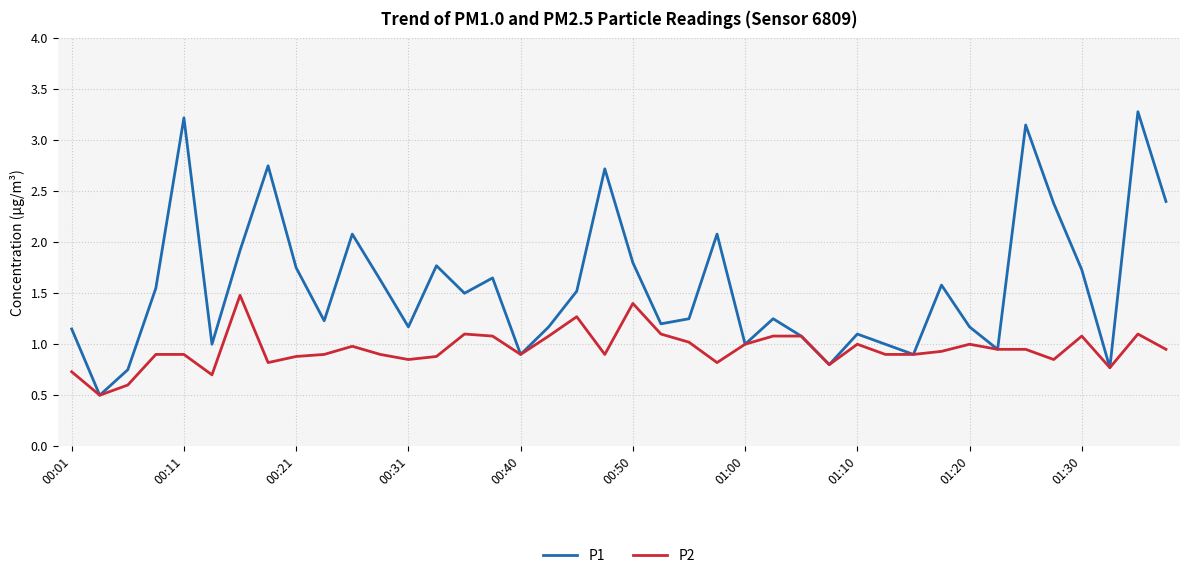

List the series in order of their peak value, highest first.

P1, P2